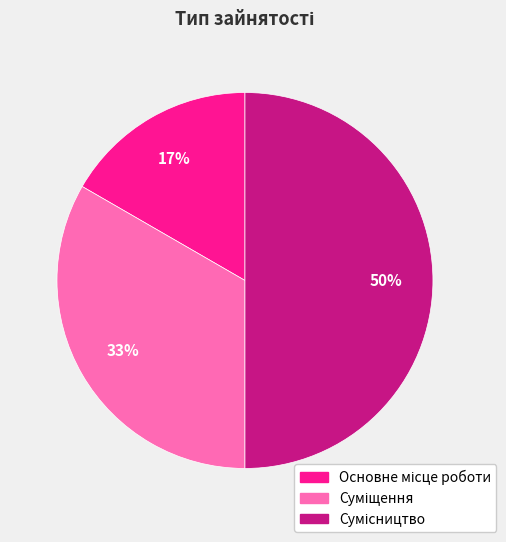

To the nearest percent, what is the average slice percentage?

33%